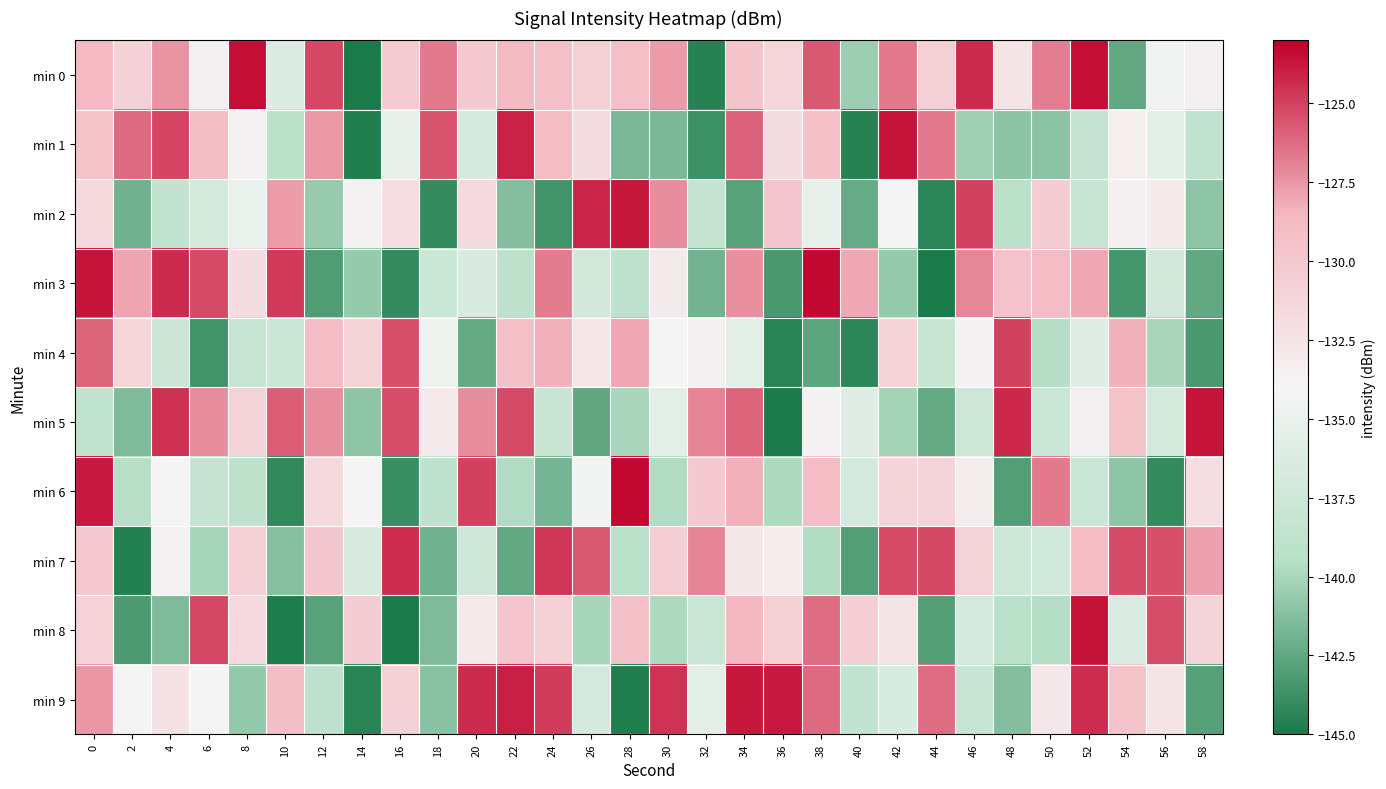

At 2, list the series in order from smallest to largest.

min 7, min 8, min 2, min 5, min 6, min 9, min 4, min 0, min 3, min 1